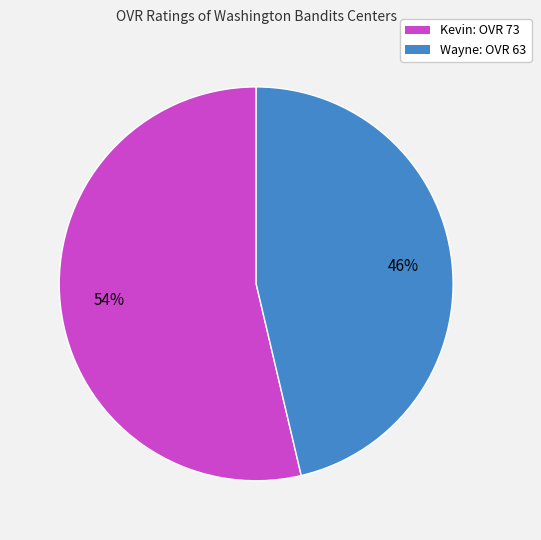

Is the sum of Wayne and Kevin greater than half?

Yes